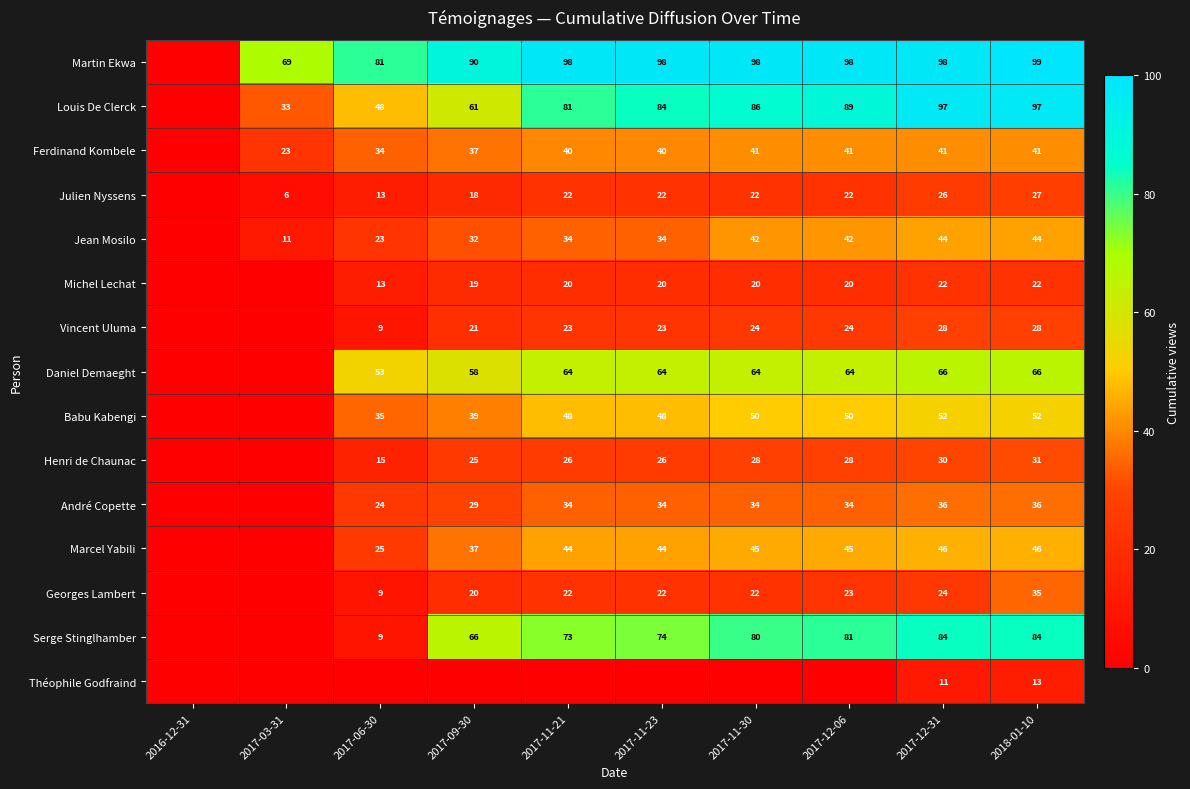

What is the difference between the Serge Stinglhamber values at 2017-11-21 and 2017-12-31?

11